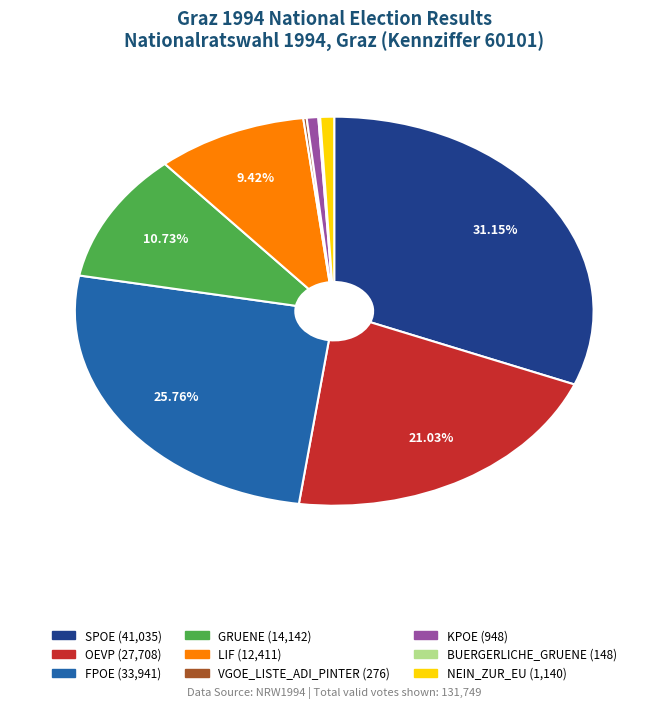

Do SPOE and NEIN_ZUR_EU together represent more than half of the pie?

No